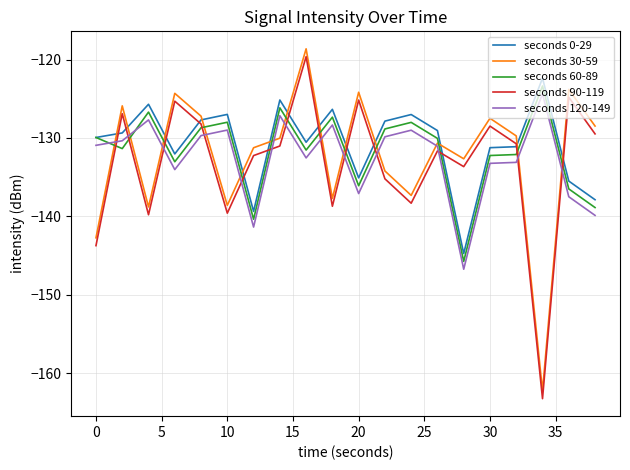

What is the sum of all seconds 90-119 values?

-2665.9